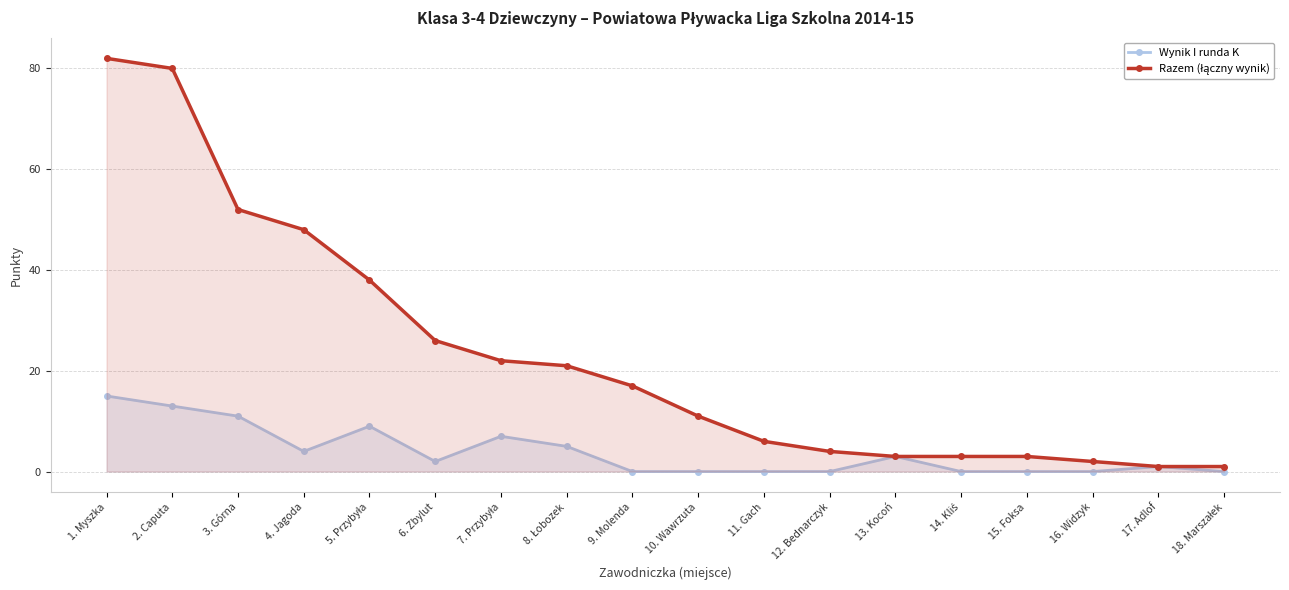

Which series has the largest total across all categories?

Razem (łączny wynik)